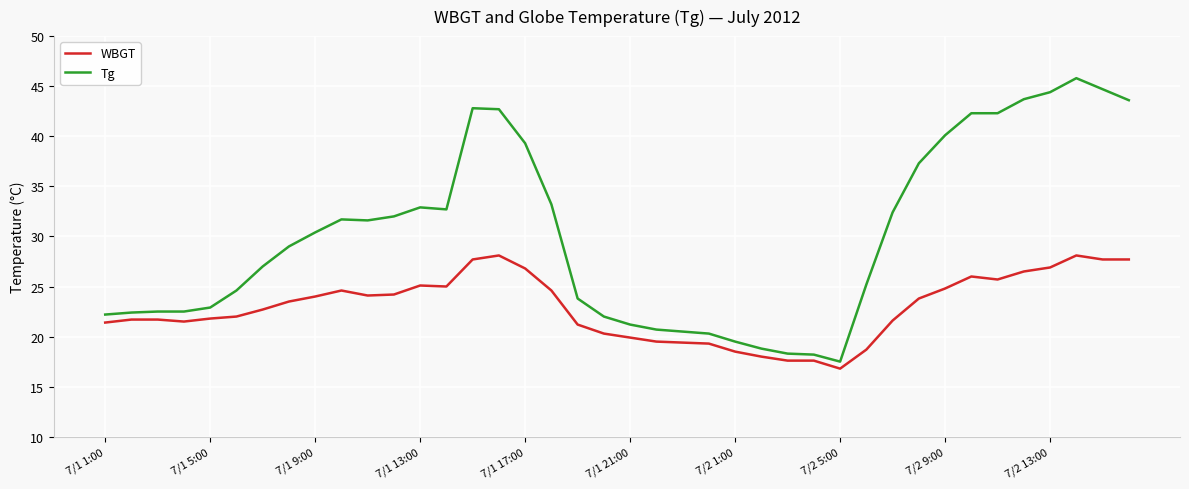

What is the difference between the maximum and minimum values in the WBGT series?

11.3